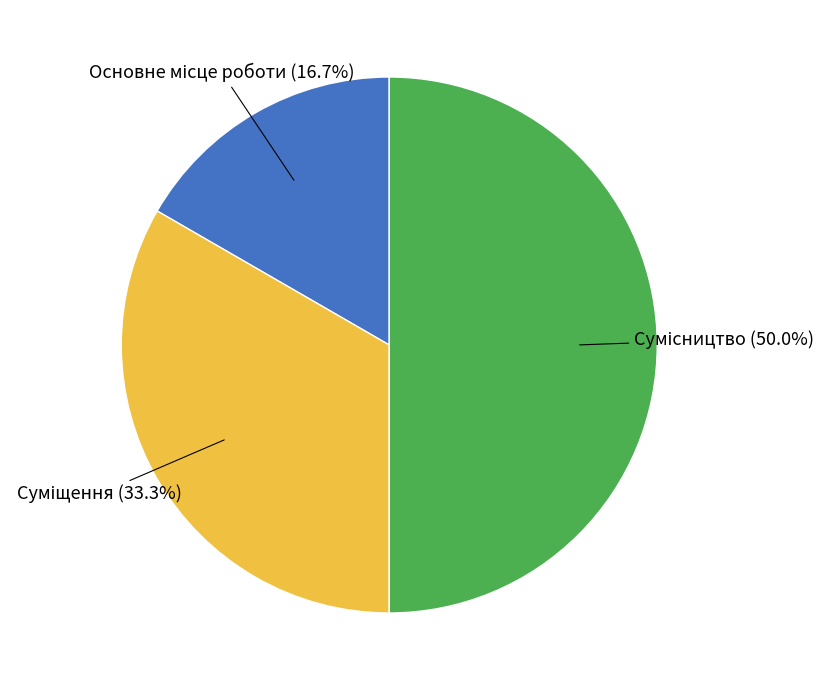

To the nearest percent, what portion does Суміщення represent?

33%